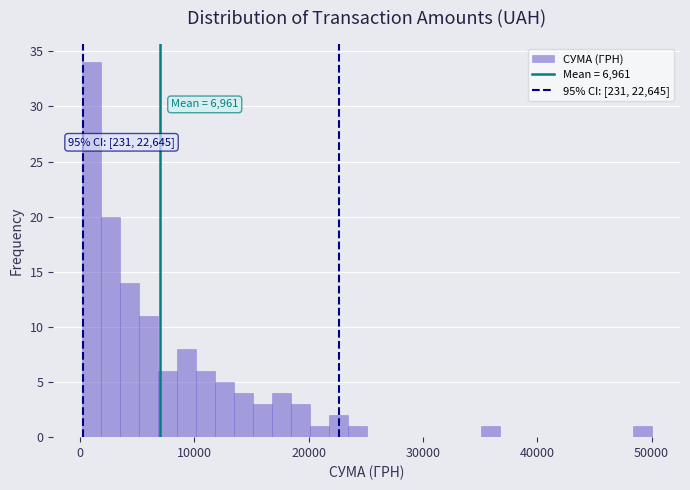

Around what value on the x-axis is the tallest bar? Give the approximate position of its centre, as read against the axis.

1000